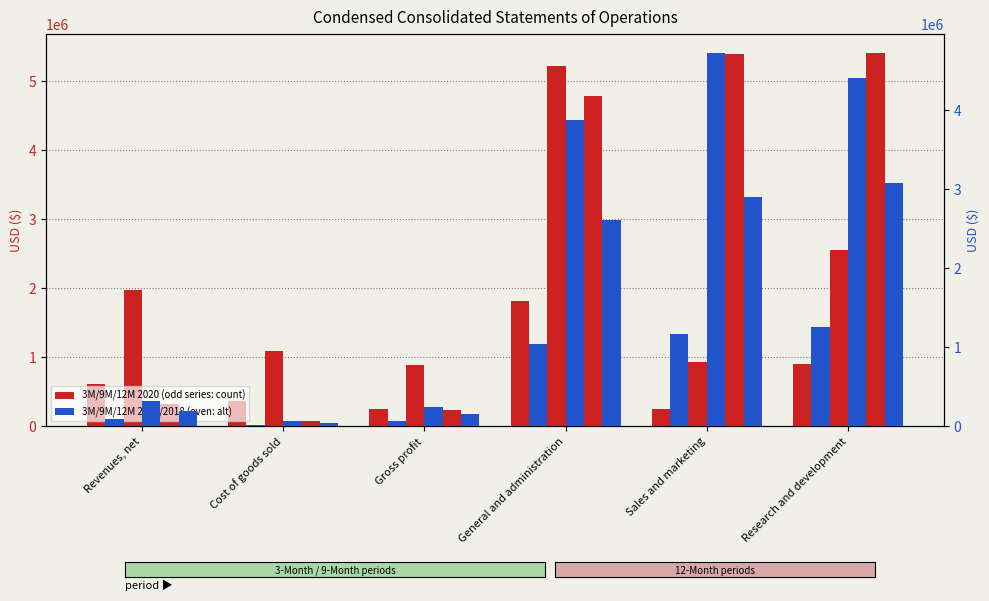

Which category has the lowest value across all series?

Cost of goods sold